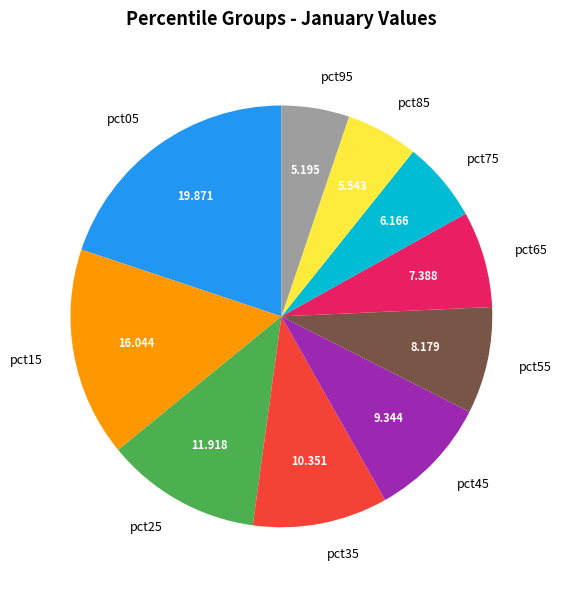

Does pct35 represent more than half of the total?

No